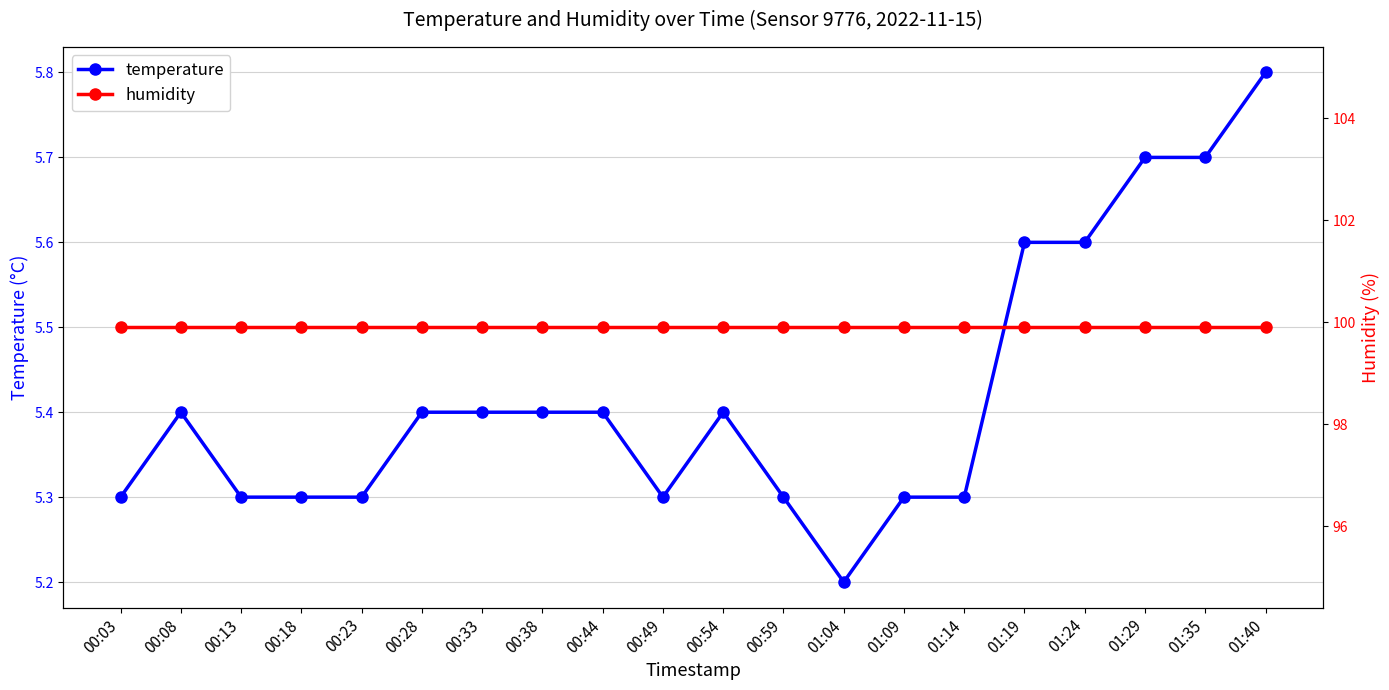

At which category is the sum across all series the highest?

01:40